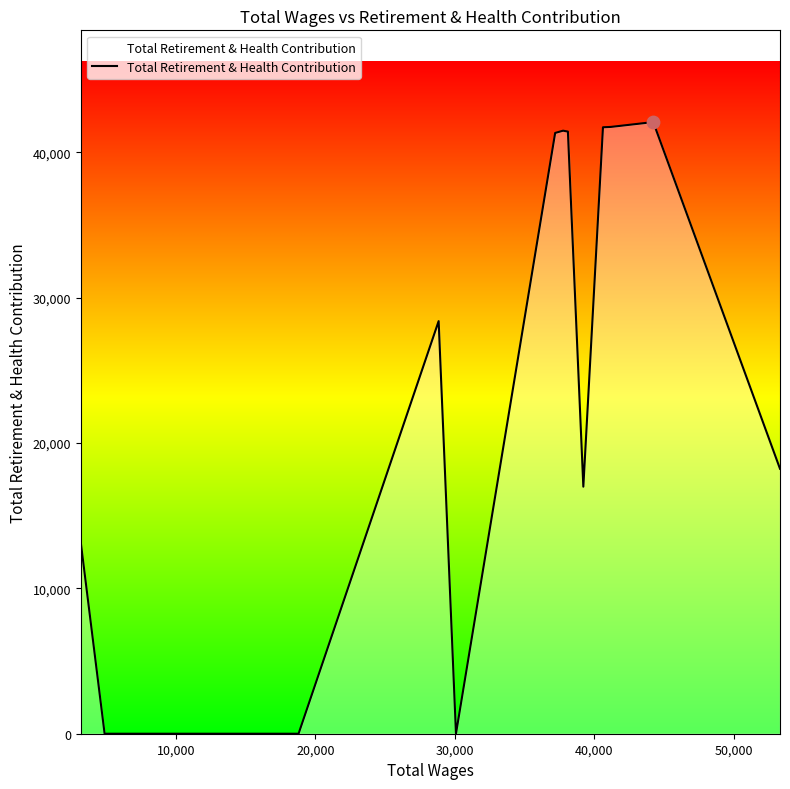

What is the difference between the maximum and minimum values?

42079